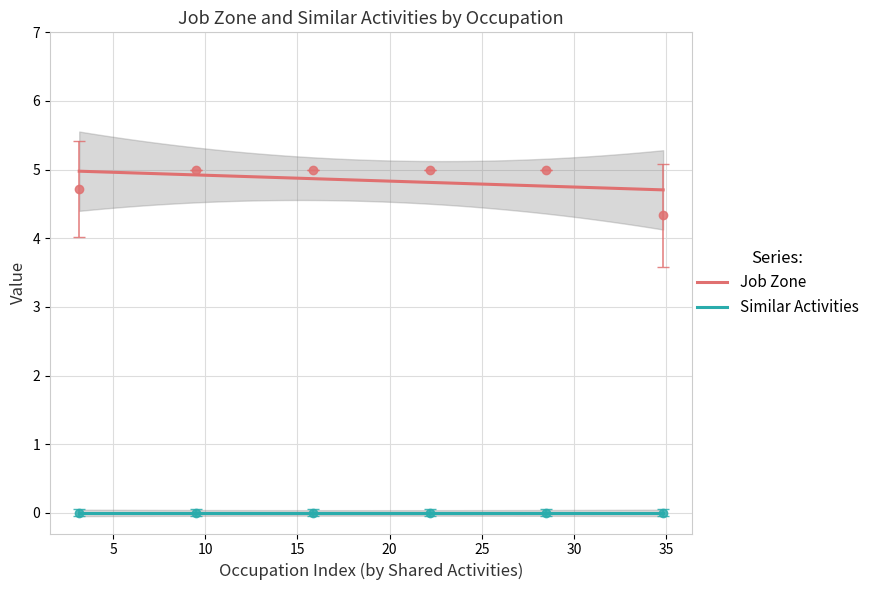

The Similar Activities series shows 0 at 18. True or false?

True